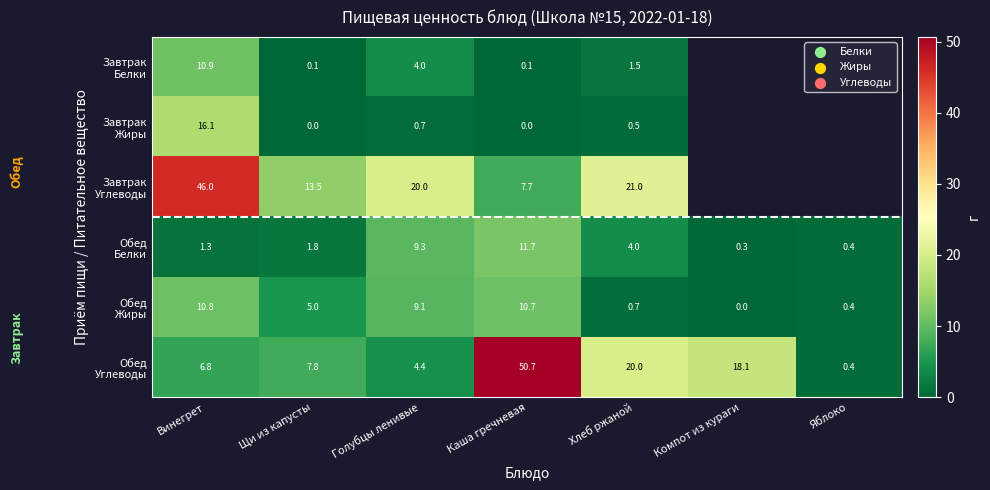

Which has a higher value, Компот из кураги or Голубцы ленивые?

Голубцы ленивые